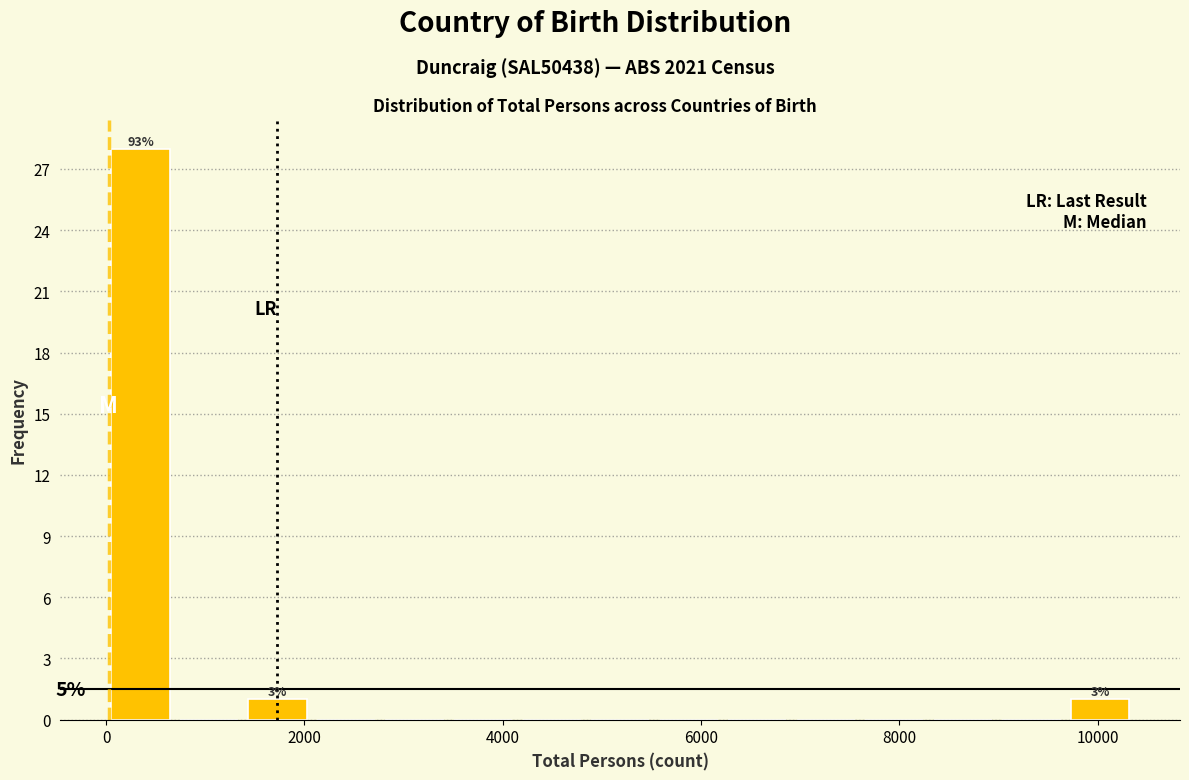

Read against the x-axis, roughly where is the centre of the tallest bar?

400